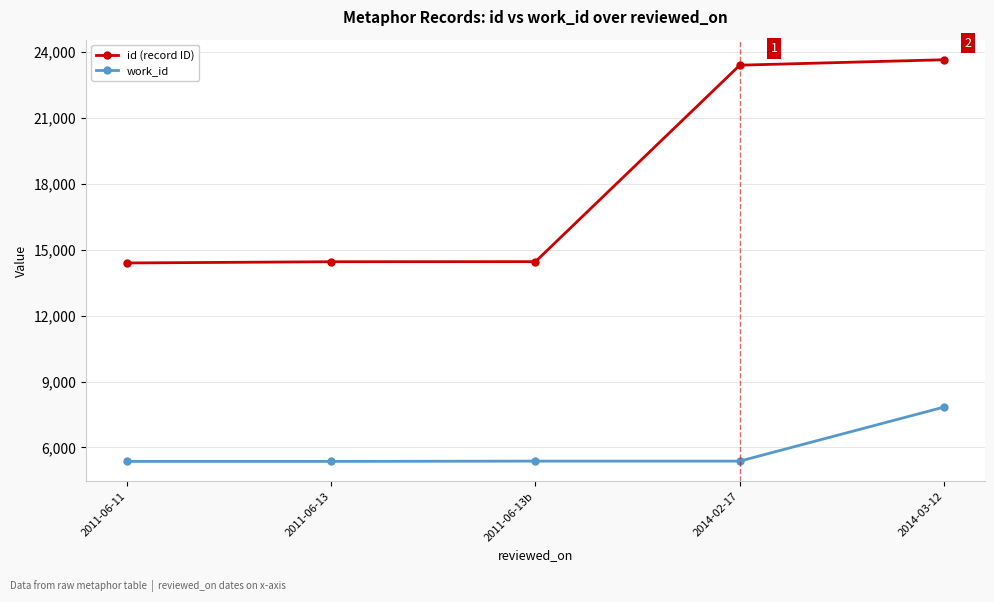

True or false: work_id and id (record ID) cross at least once.

False